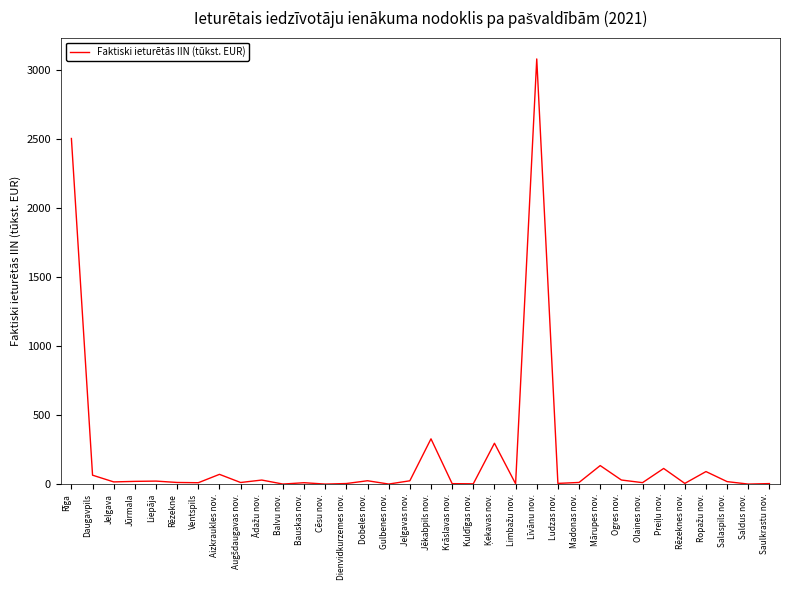

What is the change in value from Saldus nov. to Saulkrastu nov.?

+3.6